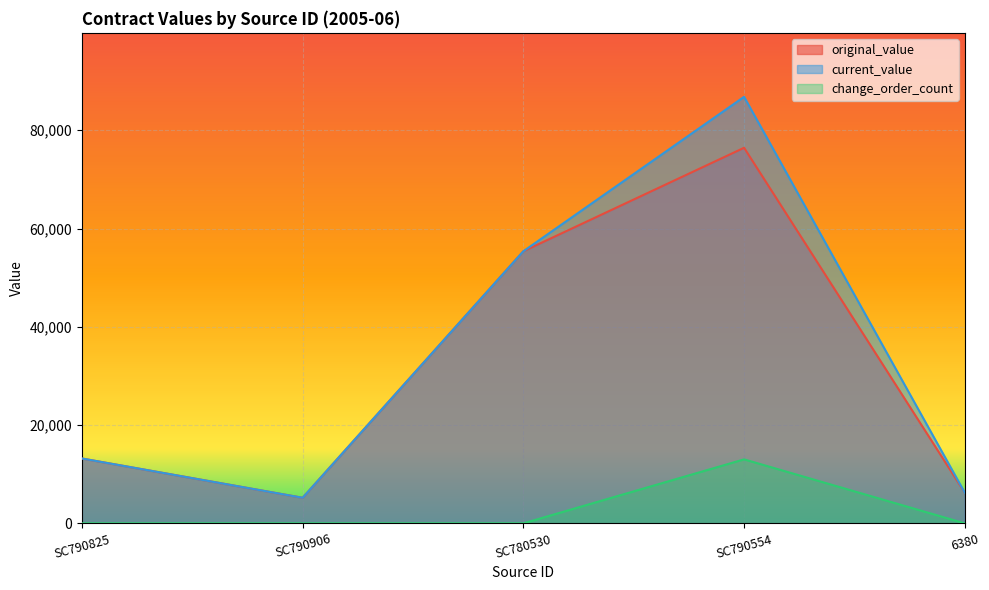

What is the label of the 1st point from the left?

SC790825